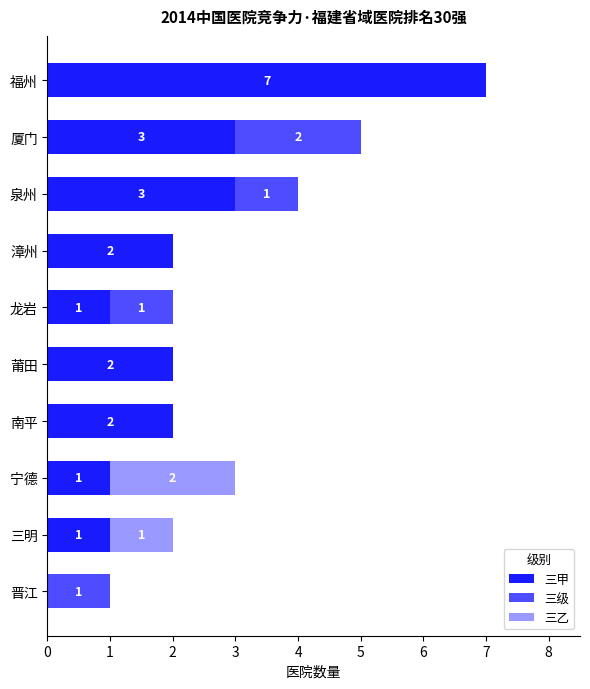

How many values in 三甲 are above zero?

9